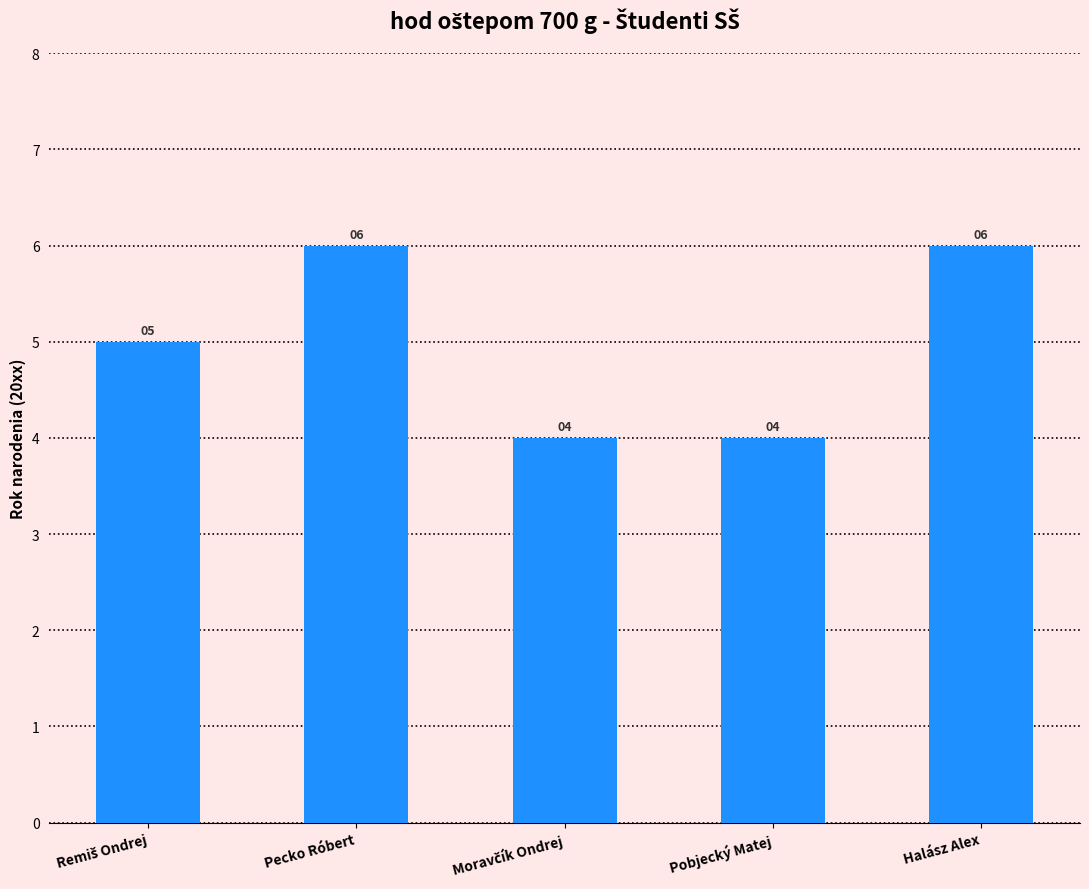

True or false: the data shows 6 at Halász Alex.

True